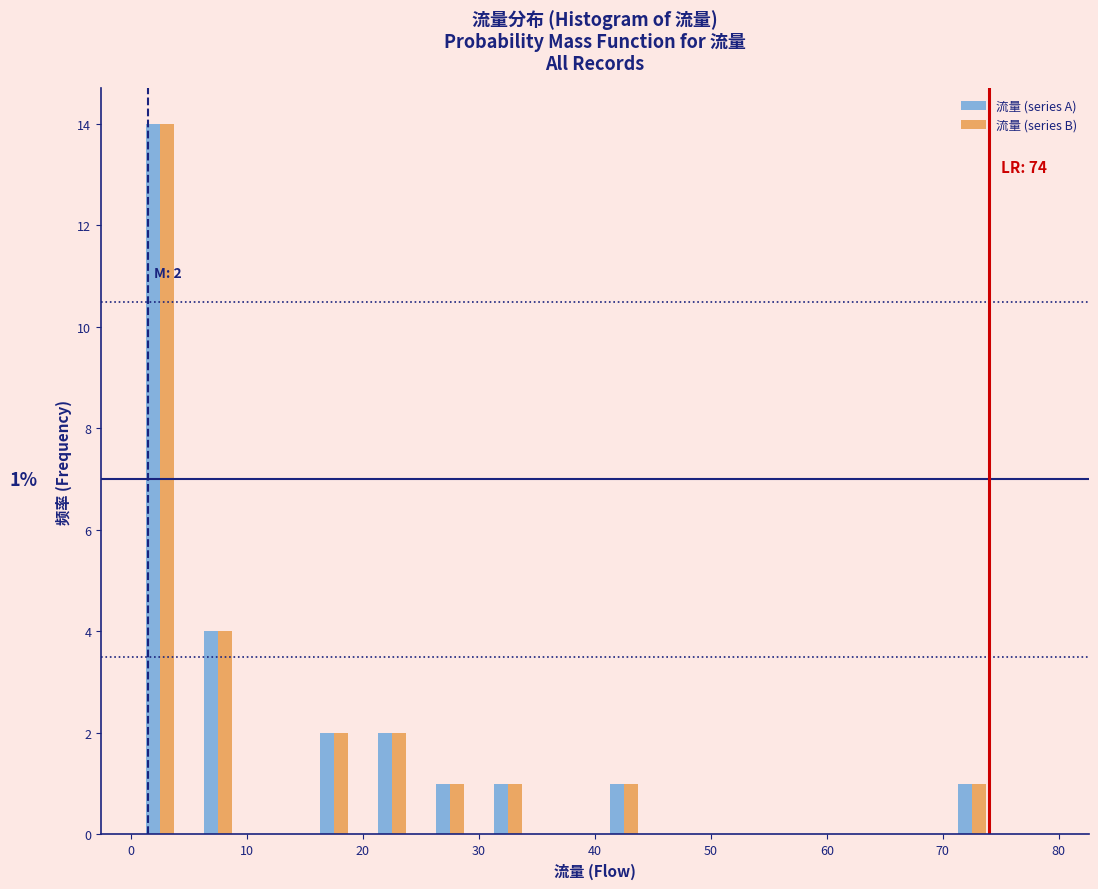

In the 流量 (series A) series, which range on the x-axis has the tallest bar?

0 to 5